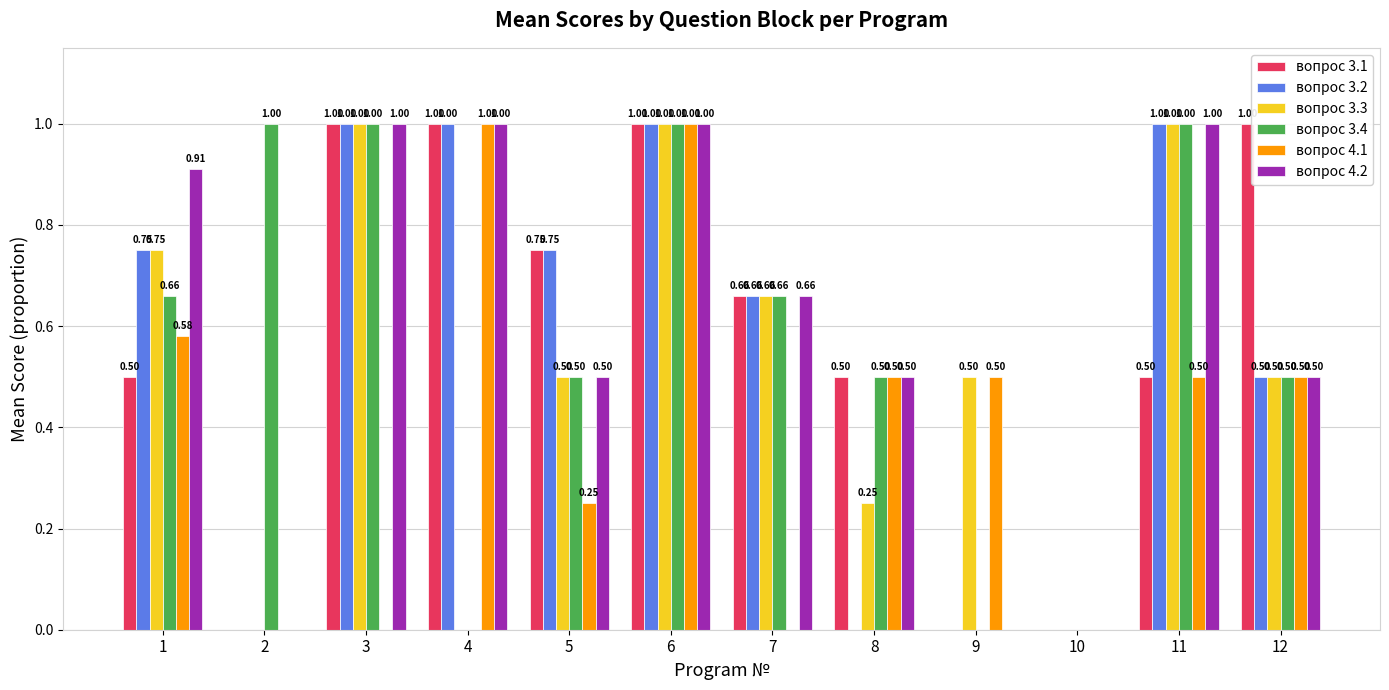

What is the sum of the вопрос 3.3 values at 1 and 8?

1.0